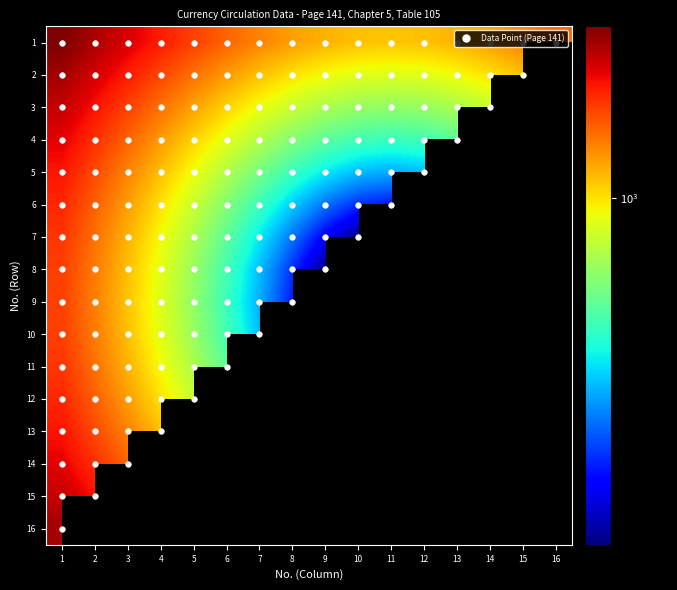

How many data points in 6 are above 619?

8